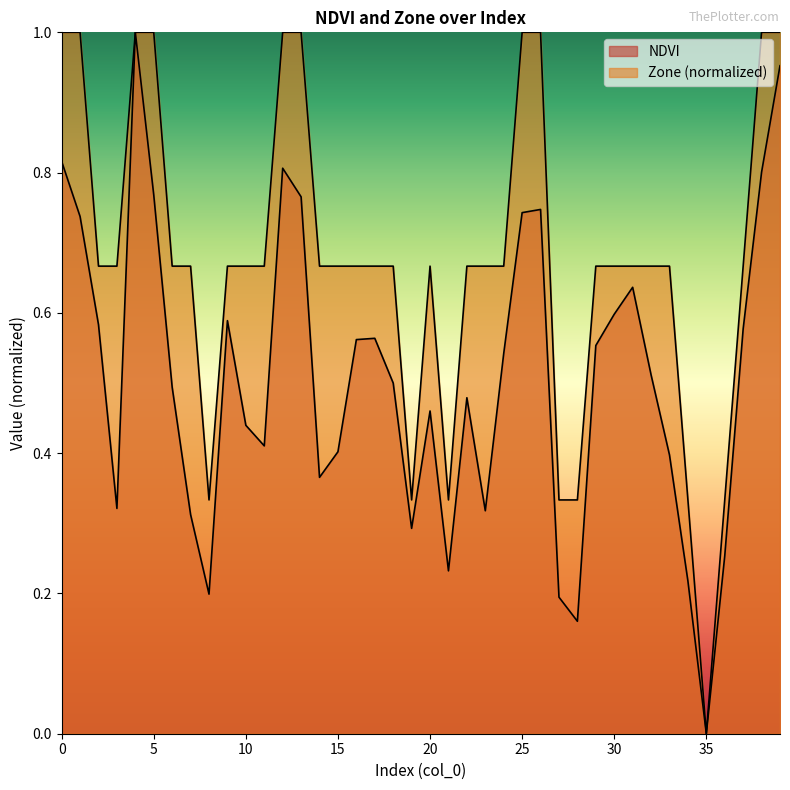

Is the value of Zone at 14 greater than the value of NDVI at 21?

Yes